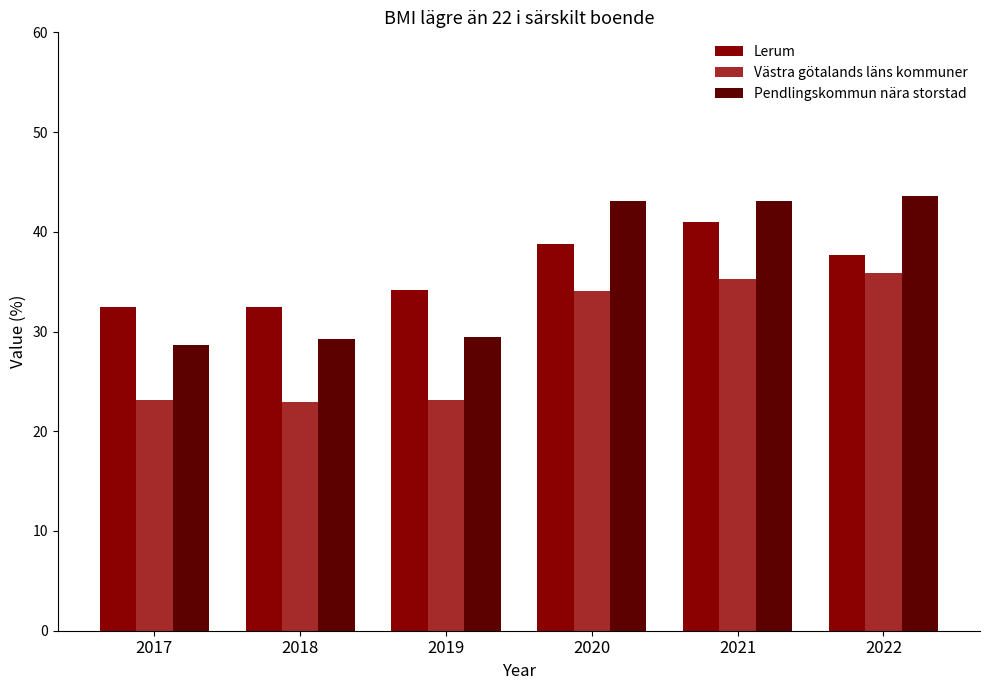

Rank the series by their maximum value, from highest to lowest.

Pendlingskommun nära storstad, Lerum, Västra götalands läns kommuner